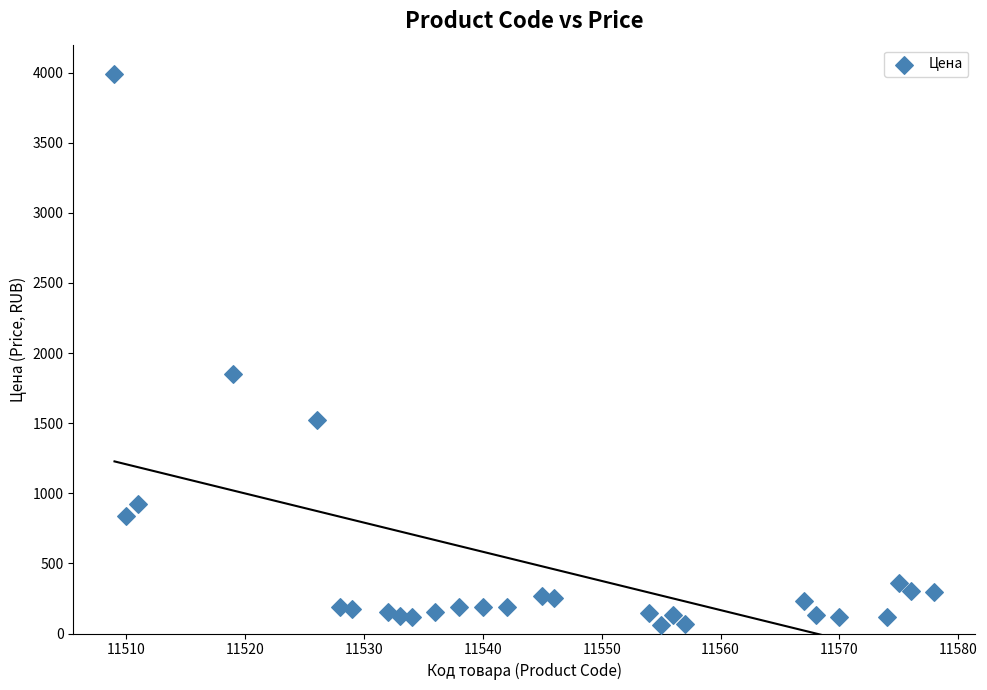

What is the range of X values (max minus min)?

69